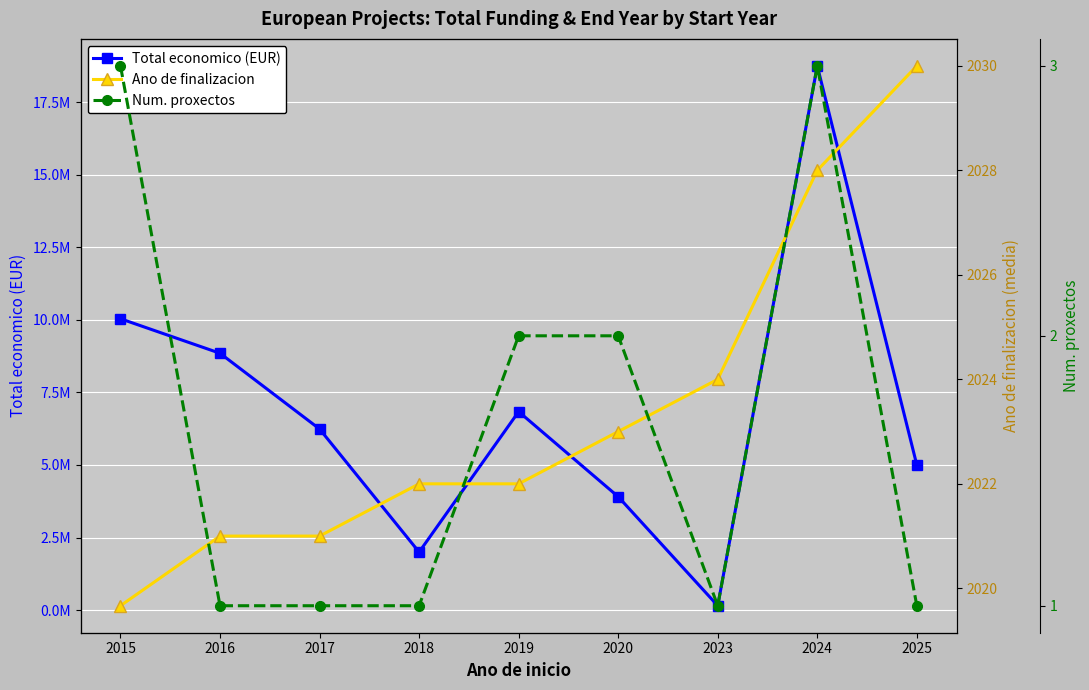

What is the value of the Num. proxectos point at the 8th from the left?

3.0